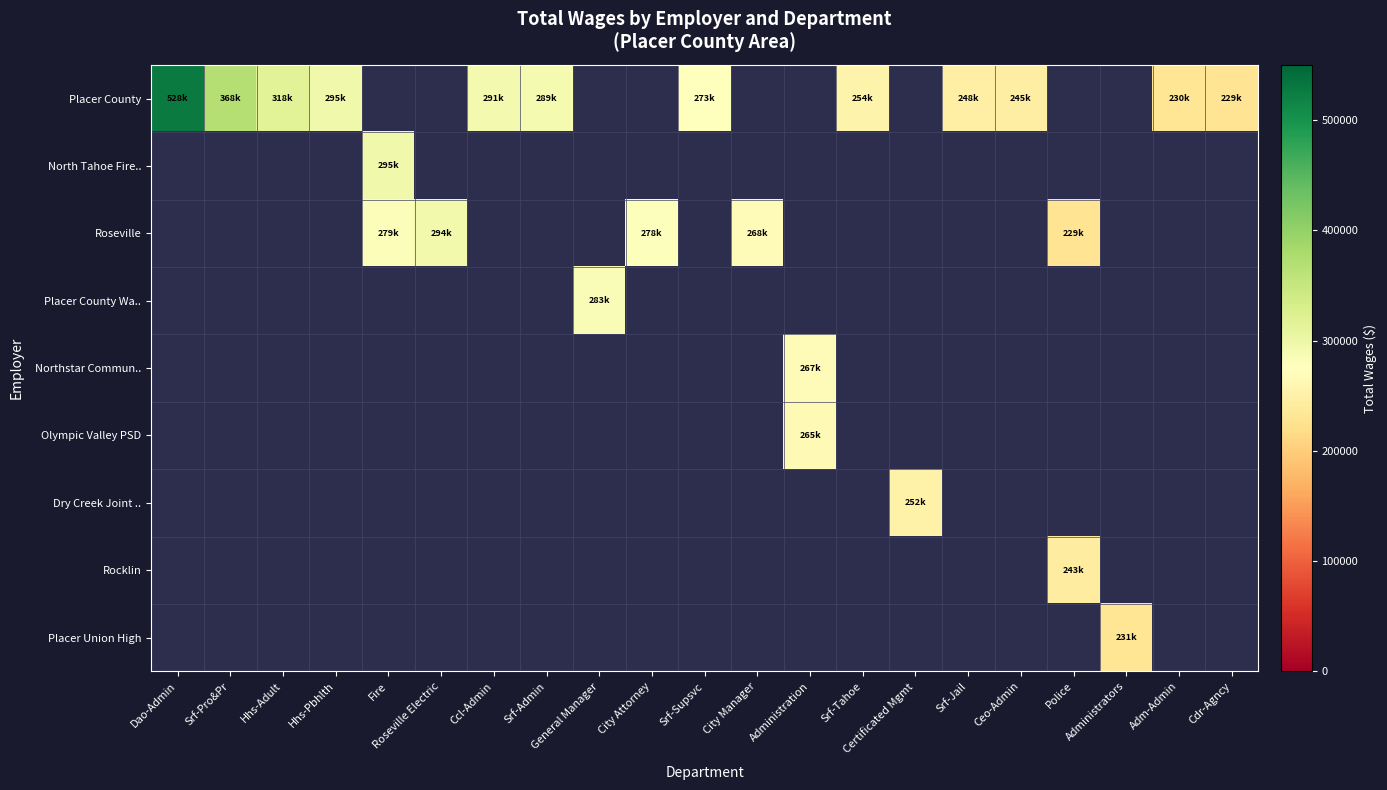

What is the total value across all series at Administration?

532501